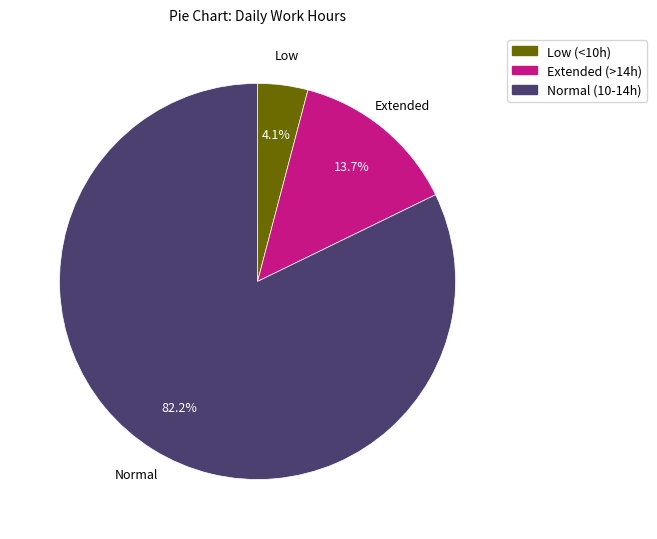

Is there a majority slice in this chart?

Yes